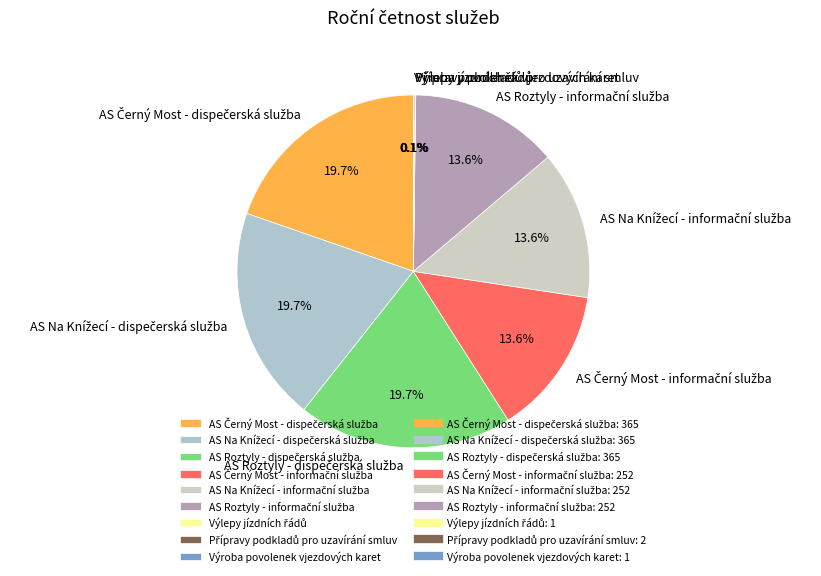

Is there a majority slice in this chart?

No